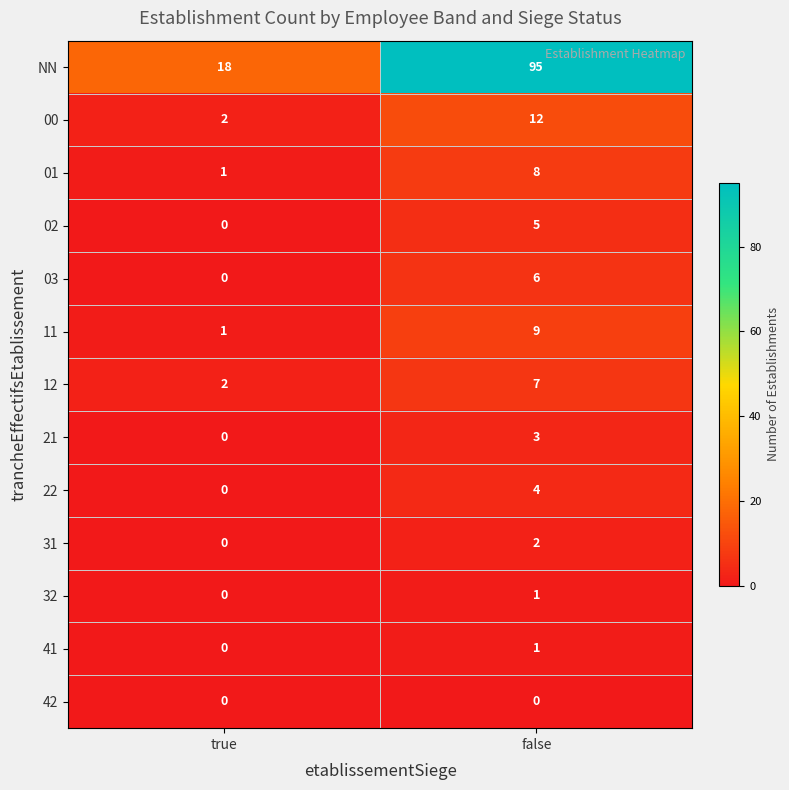

At which label does 11 reach its peak?

false